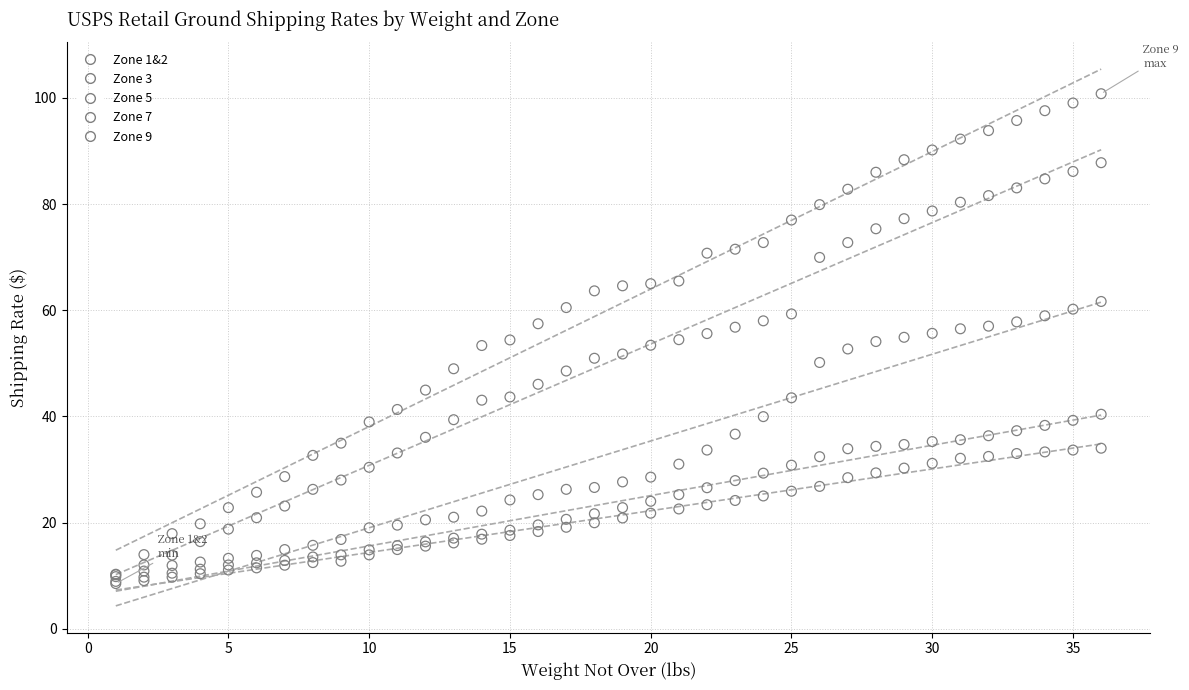

Which series has the largest Y range (max minus min)?

Zone 9